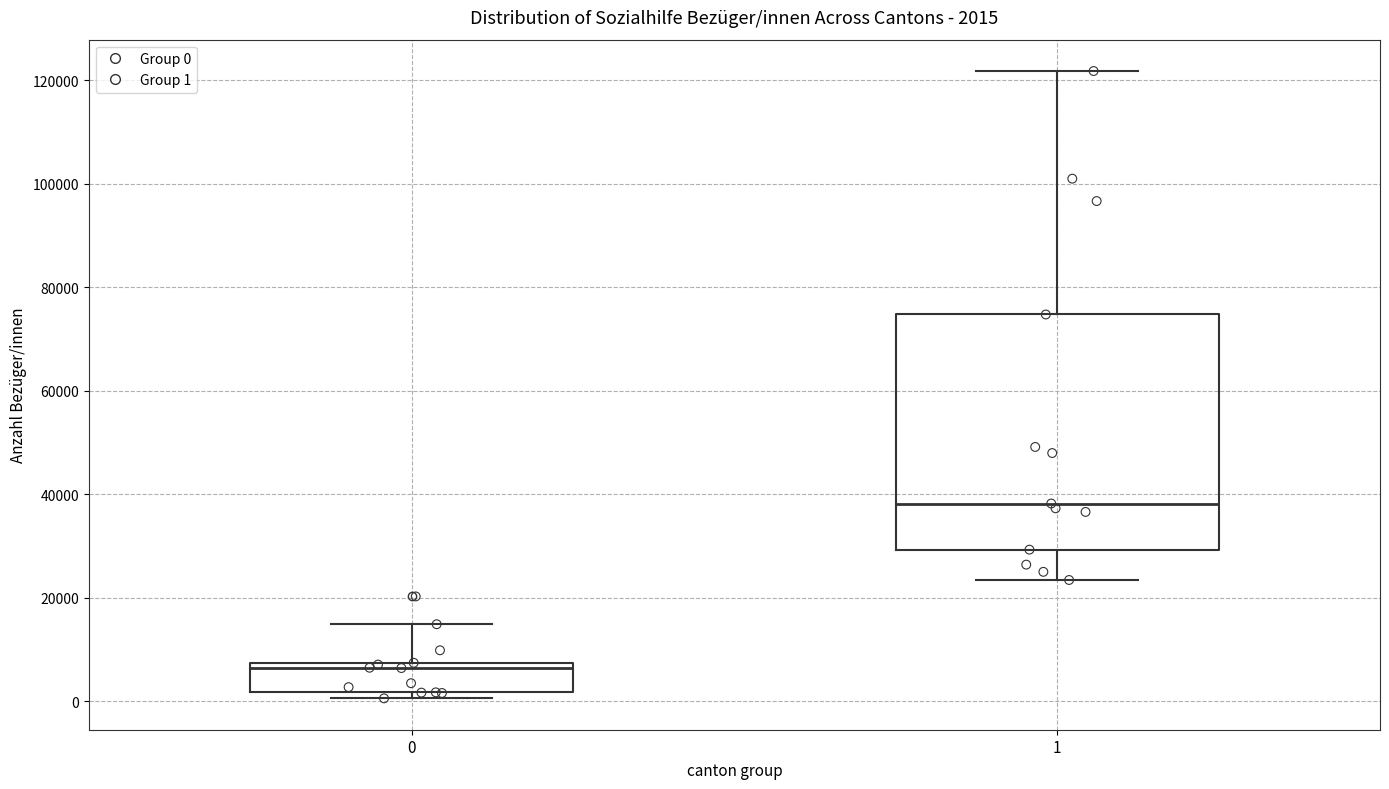

Which box is the tallest, from its lower edge to its upper edge?

1